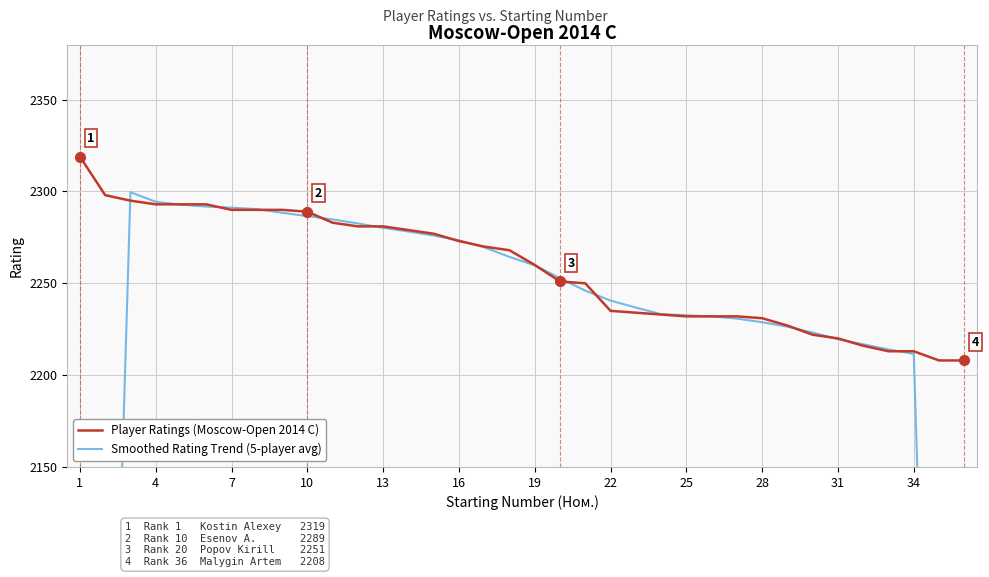

True or false: Player Ratings (Moscow-Open 2014 C) has a value of 2231 at 28.

True